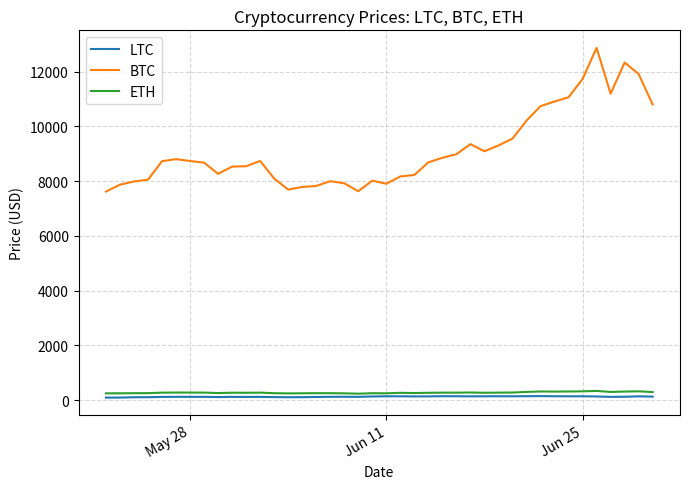

True or false: BTC and LTC cross at least once.

False